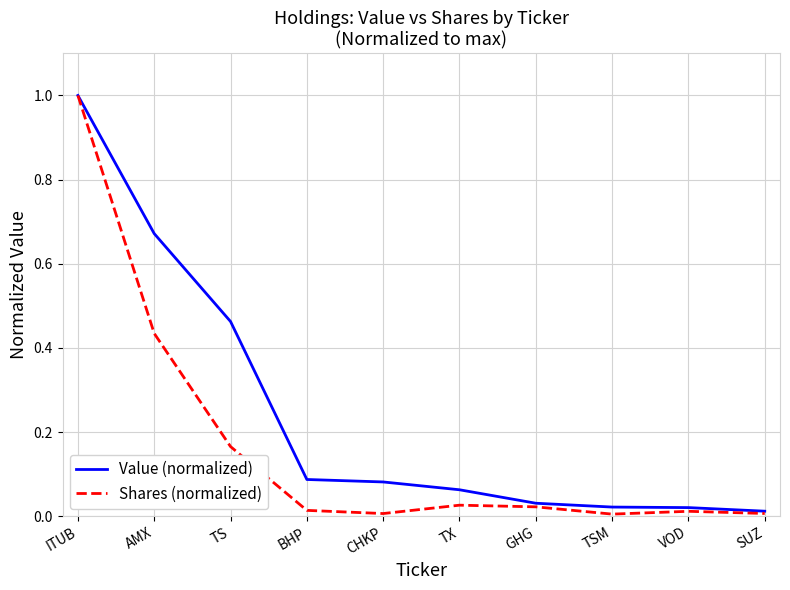

Which series has the widest spread of values?

Shares (normalized)